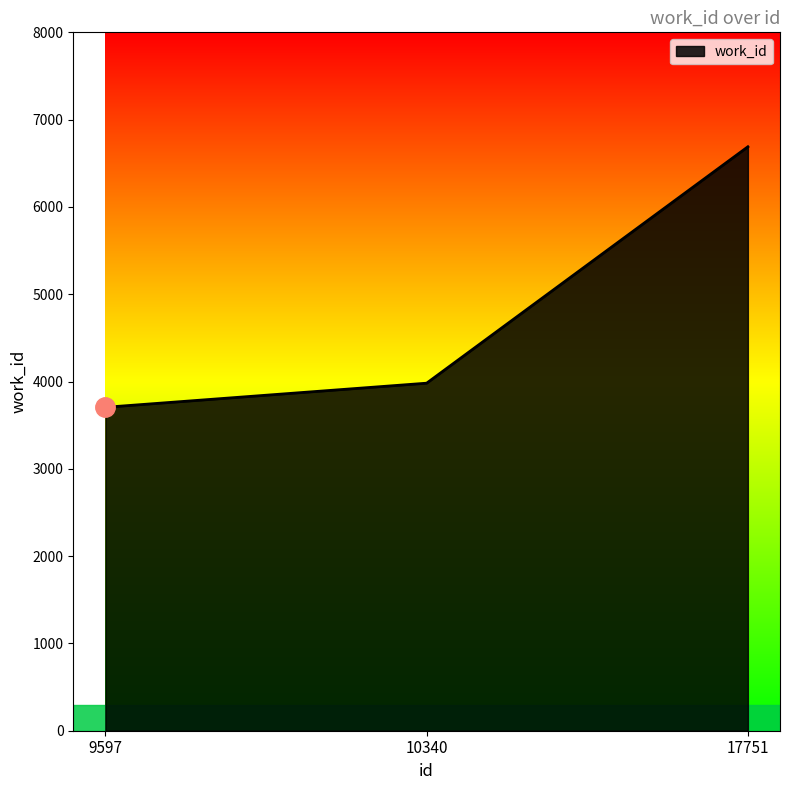

What is the minimum value shown in the chart?

3705